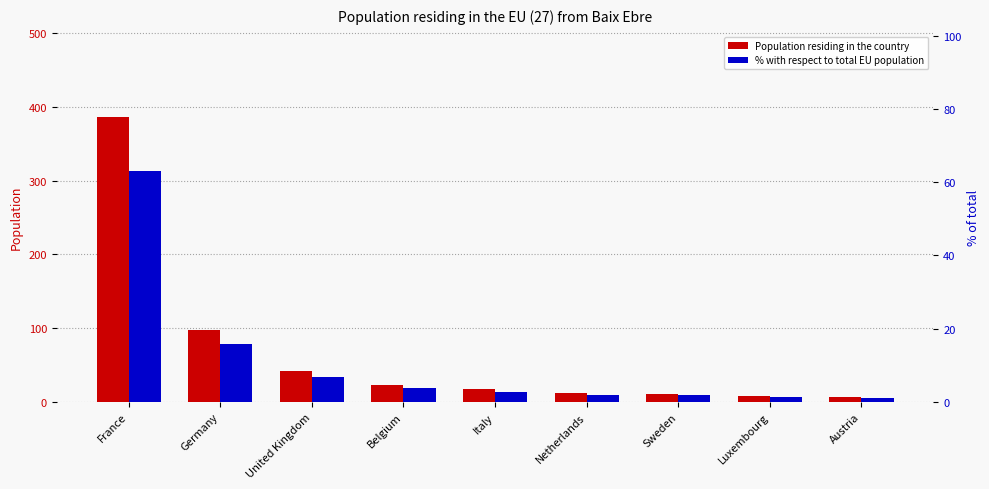

Reading left to right, list all the values displayed in this chart.

Population residing in the country: France=386.0	Germany=97.0	United Kingdom=42.0	Belgium=23.0	Italy=17.0	Netherlands=12.0	Sweden=11.0	Luxembourg=8.0	Austria=7.0
% with respect to total EU population: France=63.2	Germany=15.9	United Kingdom=6.9	Belgium=3.8	Italy=2.8	Netherlands=2.0	Sweden=1.8	Luxembourg=1.3	Austria=1.1